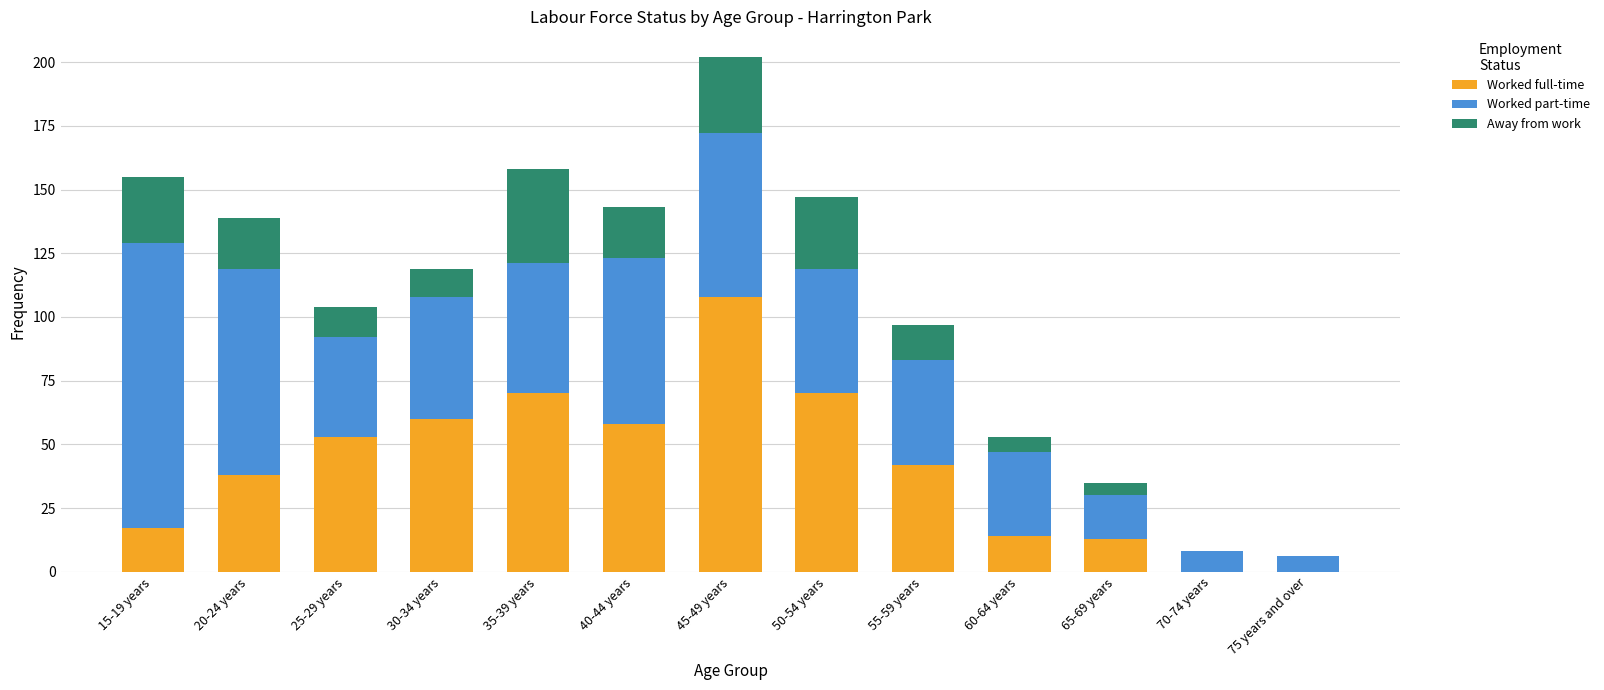

What is the maximum value for Worked full-time?

108